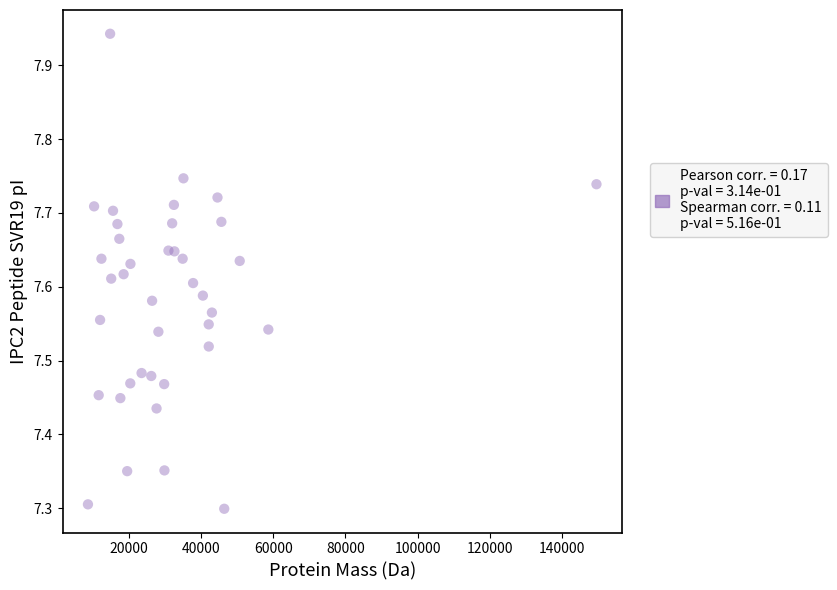

What is the range of Y values (max minus min)?

0.6